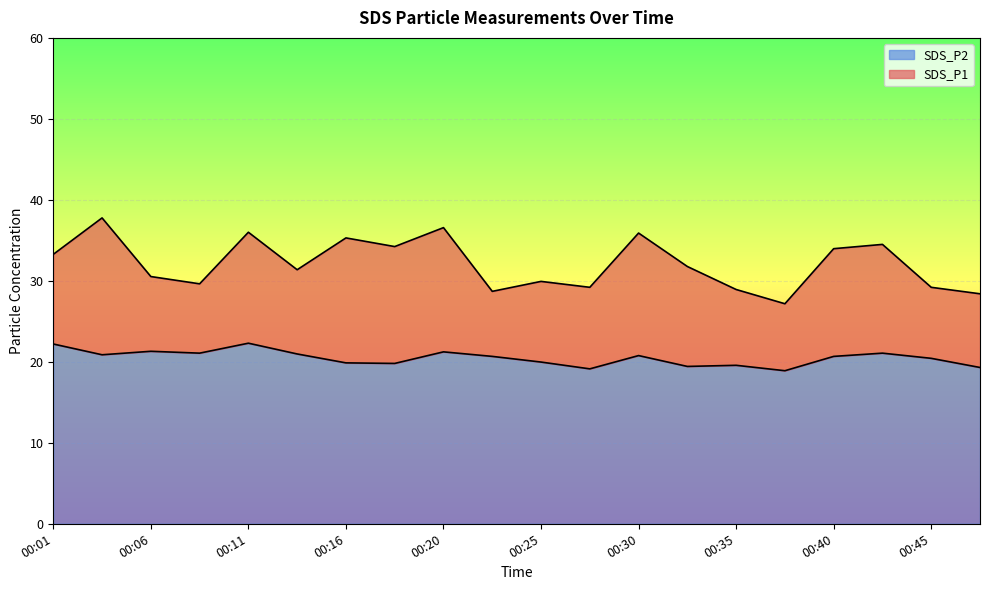

How many data points in SDS_P1 are above 31?

11